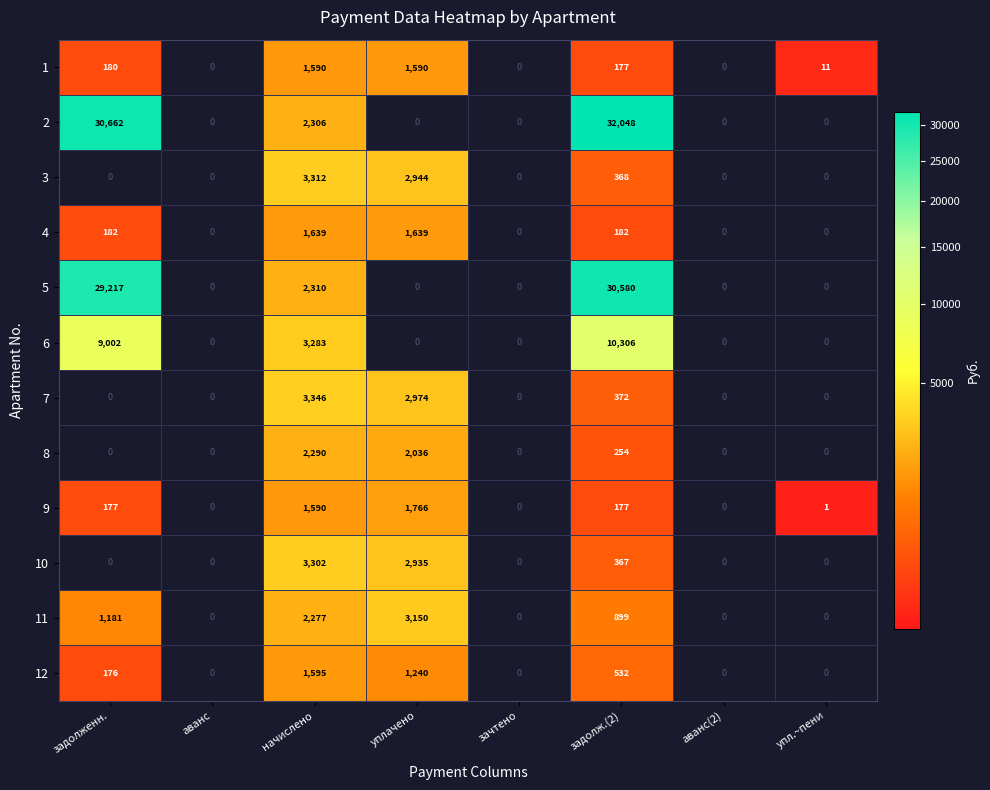

The value of 4 at задолж.(2) is 304. True or false?

False